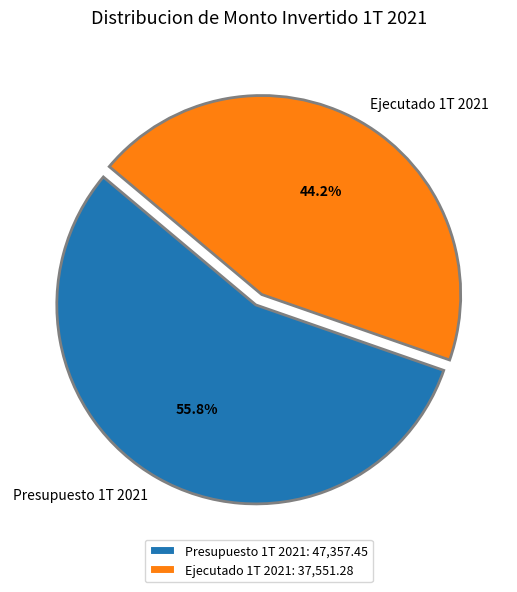

Which has a higher value, Presupuesto 1T 2021 or Ejecutado 1T 2021?

Presupuesto 1T 2021